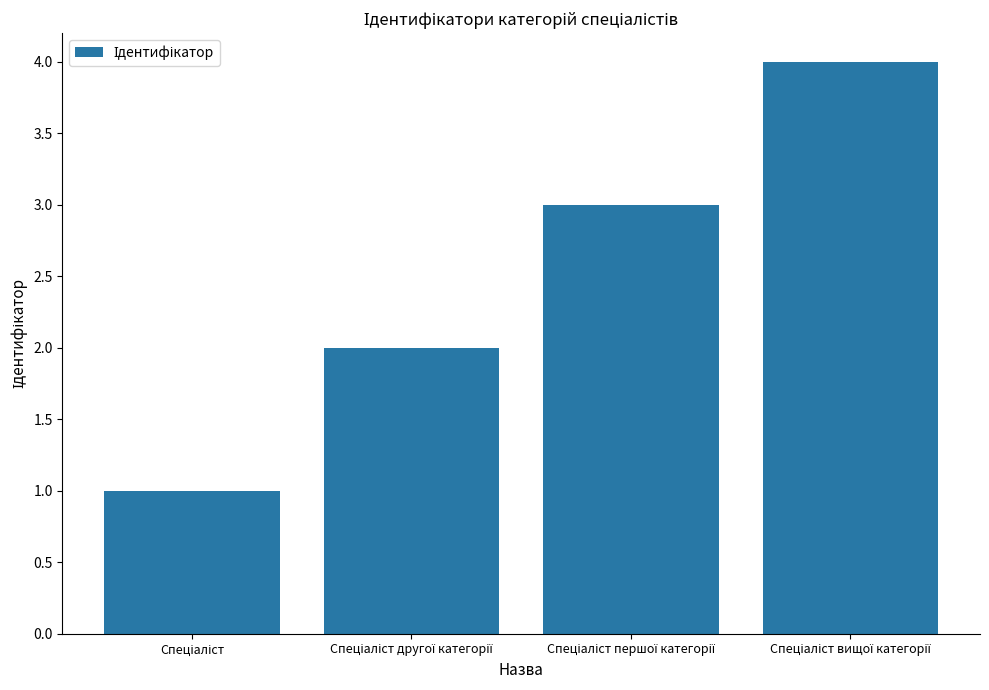

What is the difference between the maximum and minimum values?

3